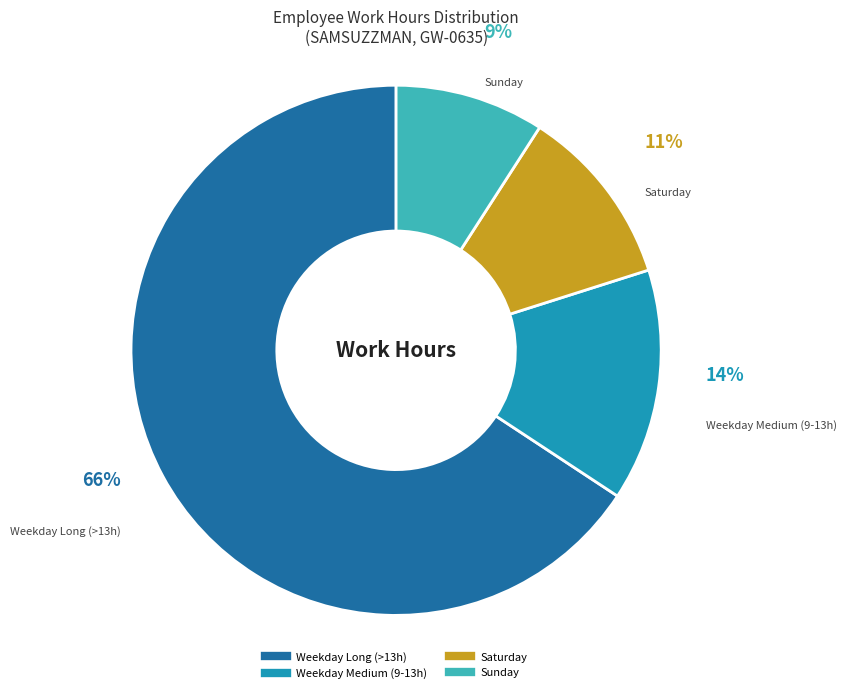

Is there any slice that represents more than half of the pie?

Yes